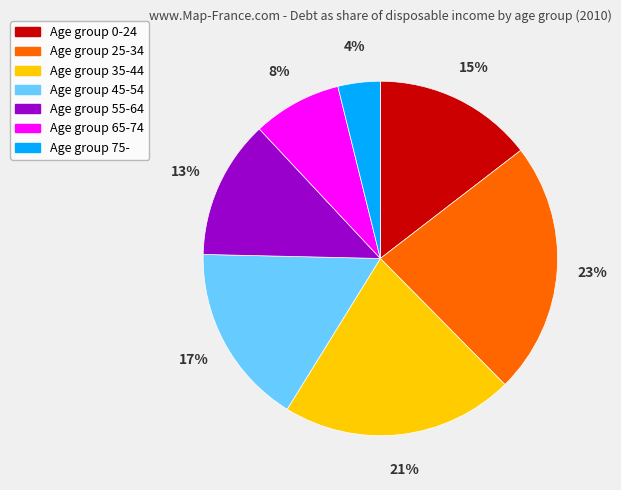

Does any single category account for the majority?

No